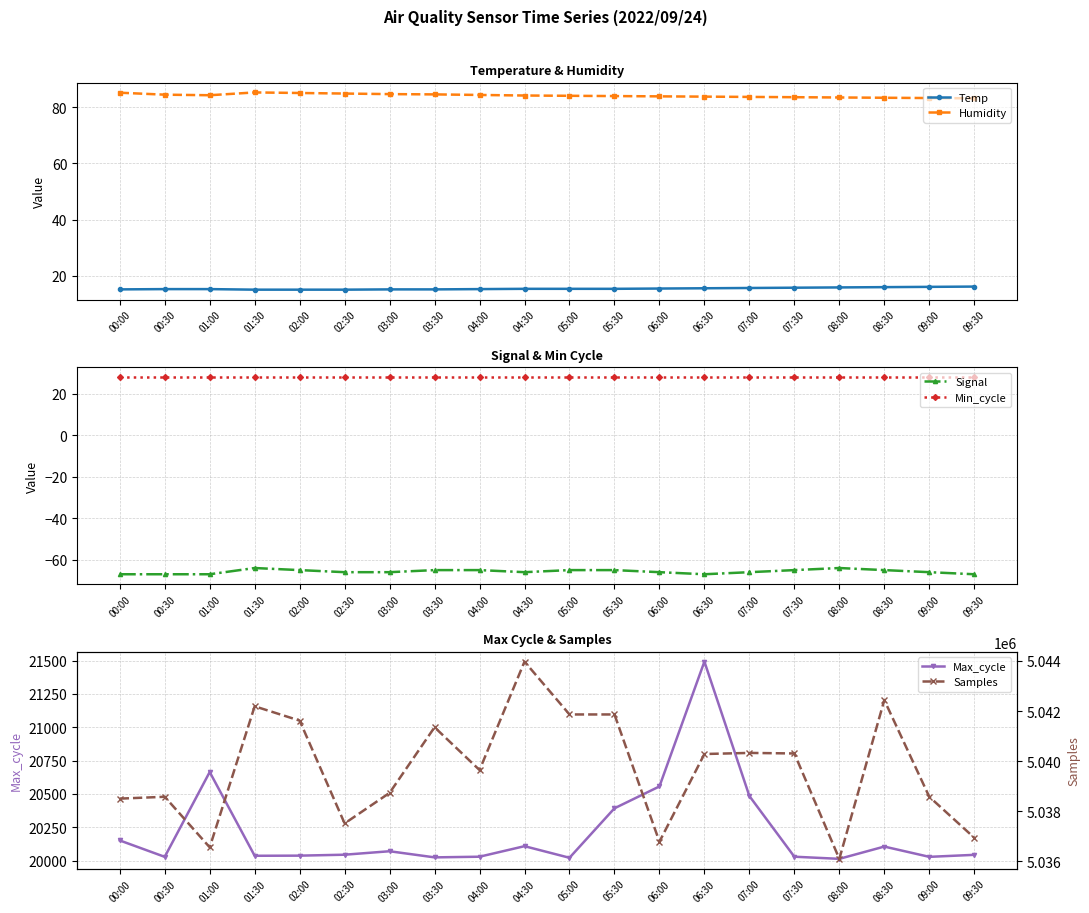

List the labels in order of Temp value, smallest first.

01:30, 02:00, 02:30, 00:00, 03:00, 03:30, 00:30, 01:00, 04:00, 04:30, 05:00, 05:30, 06:00, 06:30, 07:00, 07:30, 08:00, 08:30, 09:00, 09:30